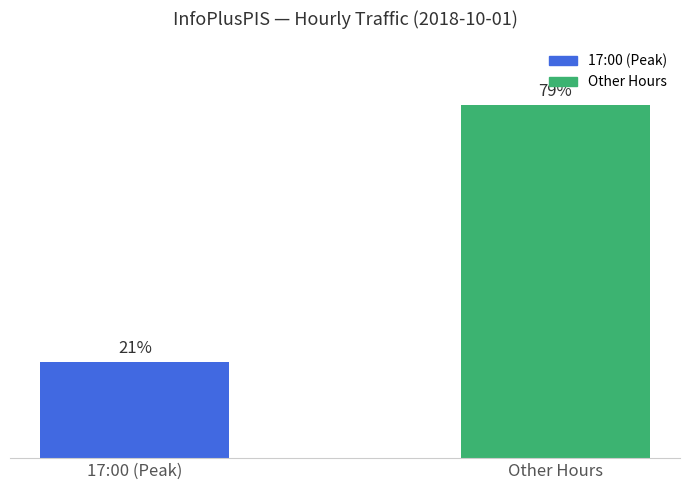

What is the ratio of the value at 17:00 (Peak) to the value at Other Hours?

0.3